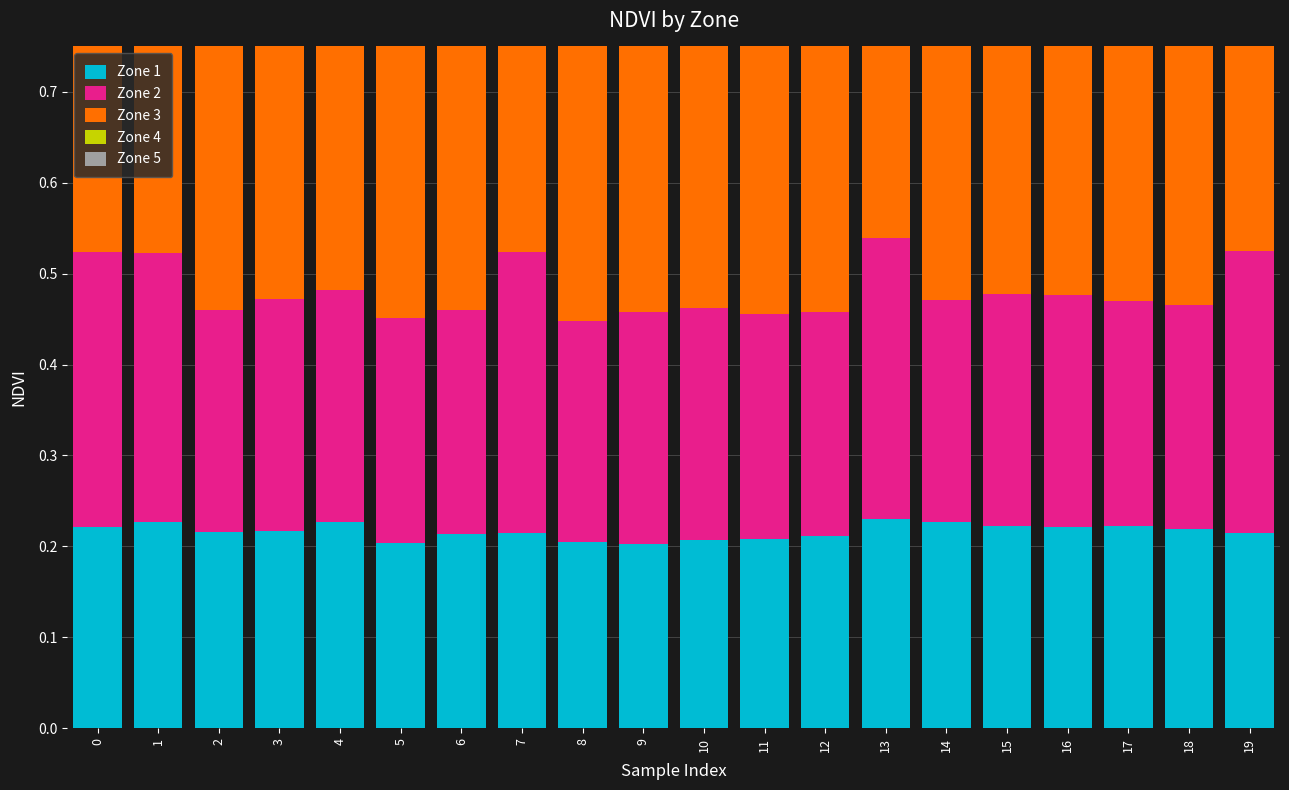

Is it true that Zone 4 equals 0.2 at 8?

False